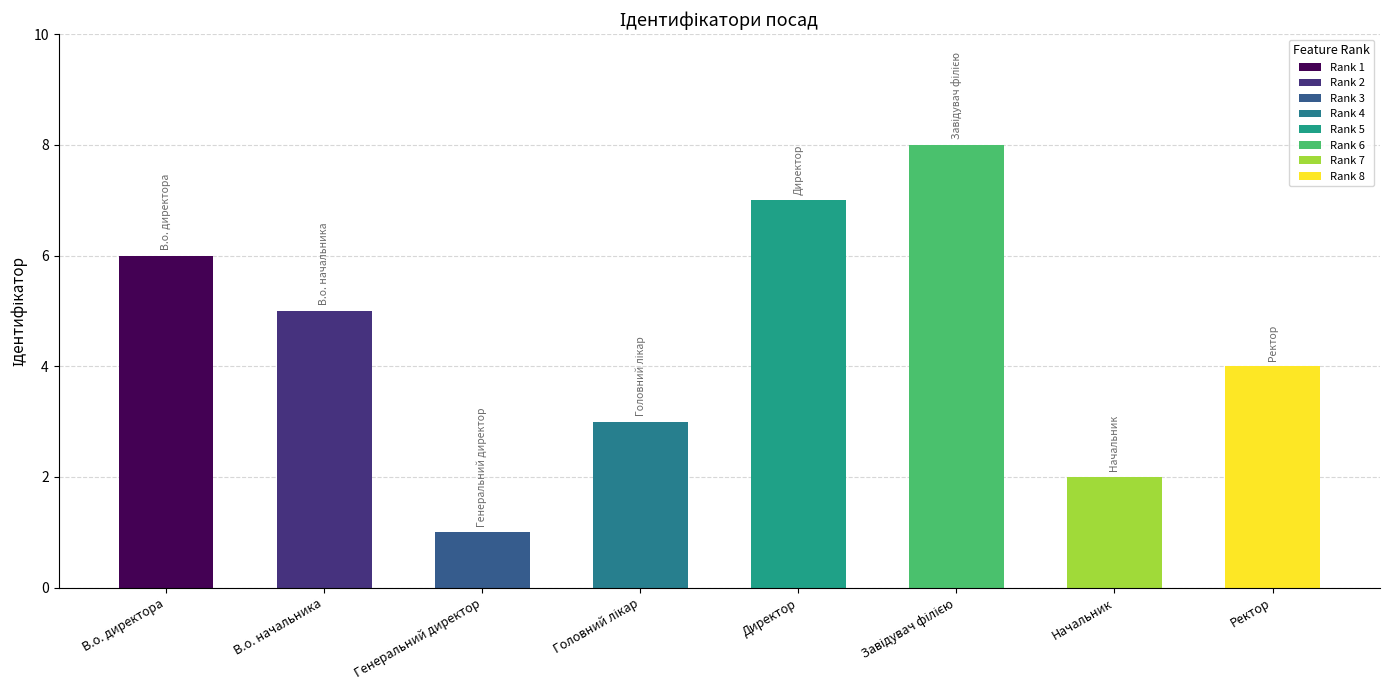

Which label corresponds to the smallest value in the chart?

Генеральний директор